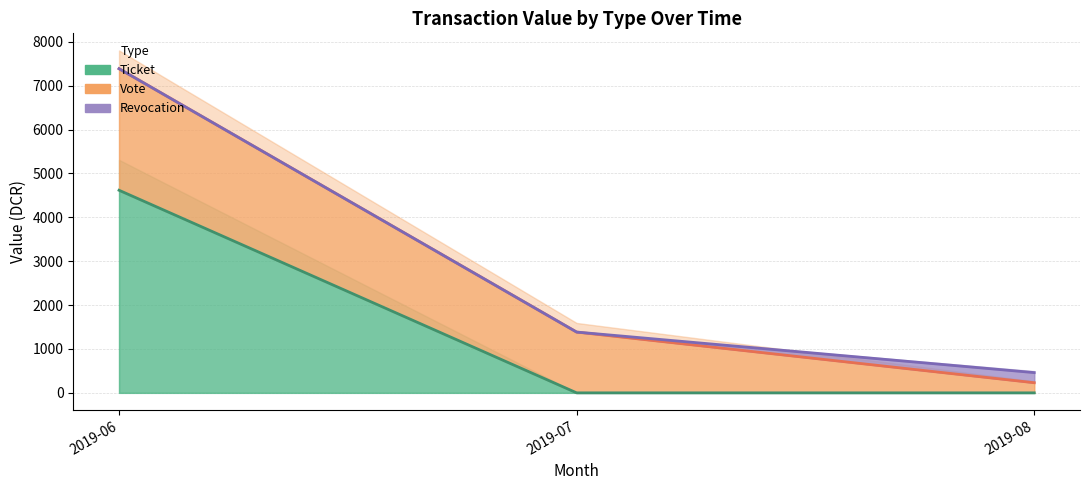

Reading right to left, list all the values displayed in this chart.

Ticket: 2019-08=0.0	2019-07=0.0	2019-06=4617.2
Vote: 2019-08=230.9	2019-07=1385.2	2019-06=7387.5
Revocation: 2019-08=461.7	2019-07=1385.2	2019-06=7387.5